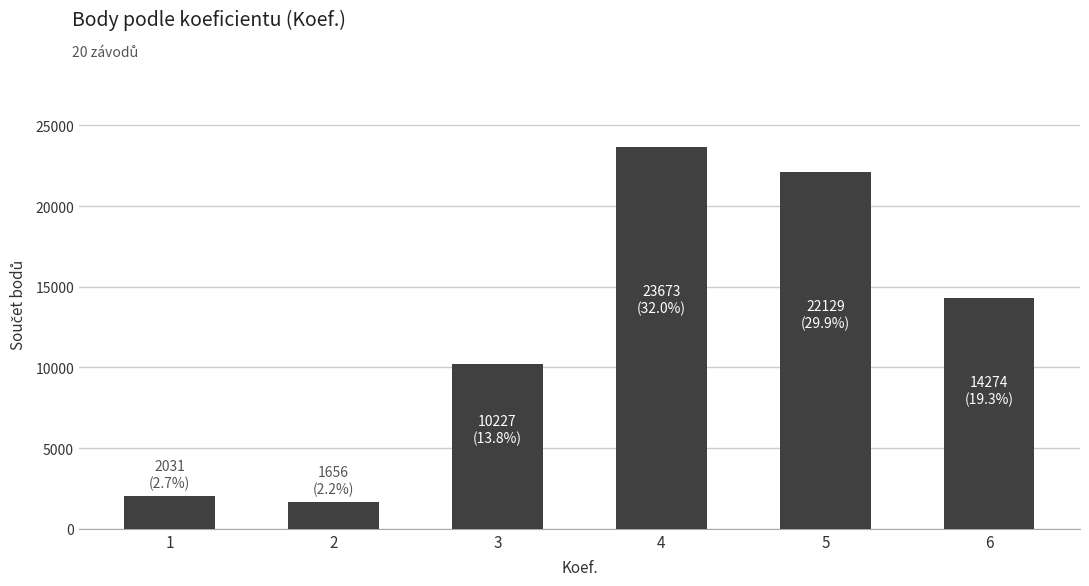

What is the sum of the values at 2 and 4?

25329